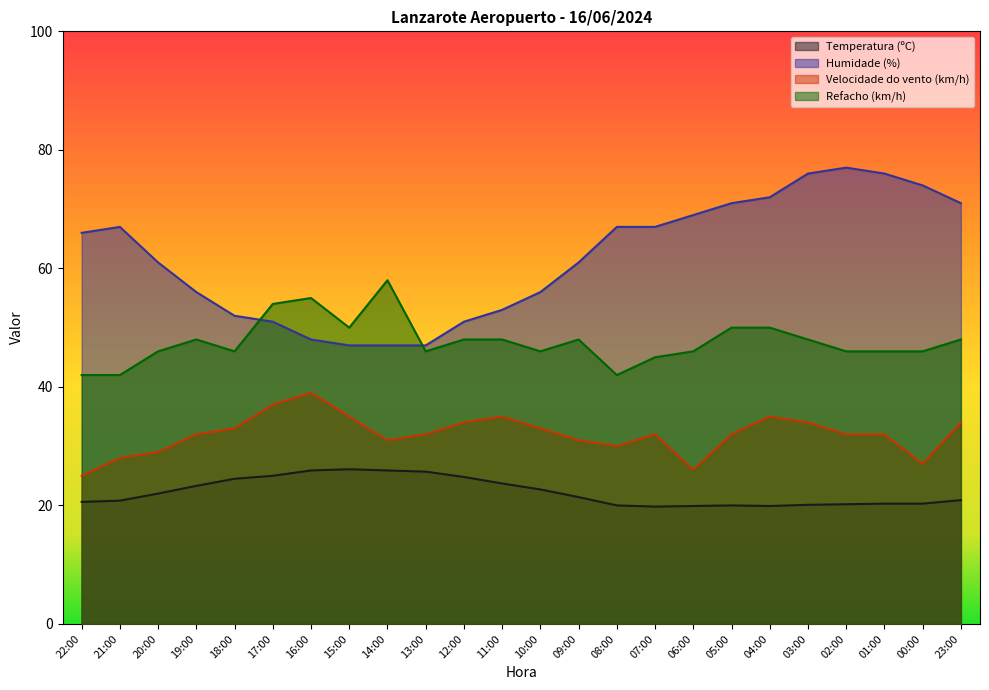

Is it true that Humidade (%) equals 67.0 at 07:00?

True